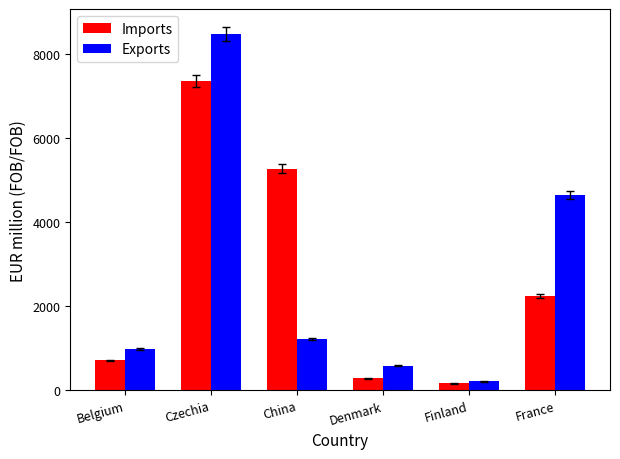

Count the number of data series in this chart.

2